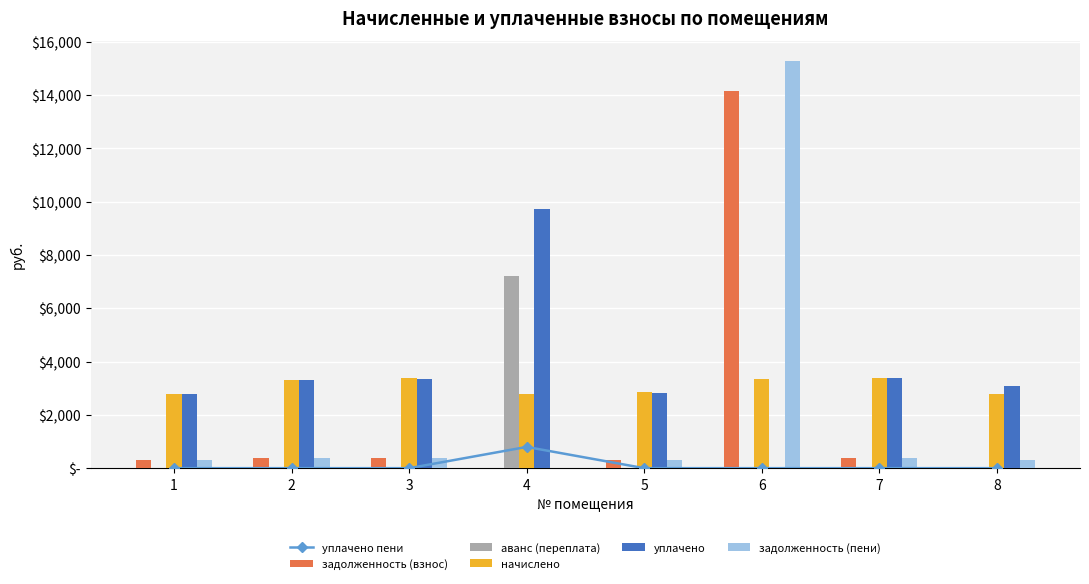

What is the value of the задолженность (пени) bar at the 1st from the left?

309.9